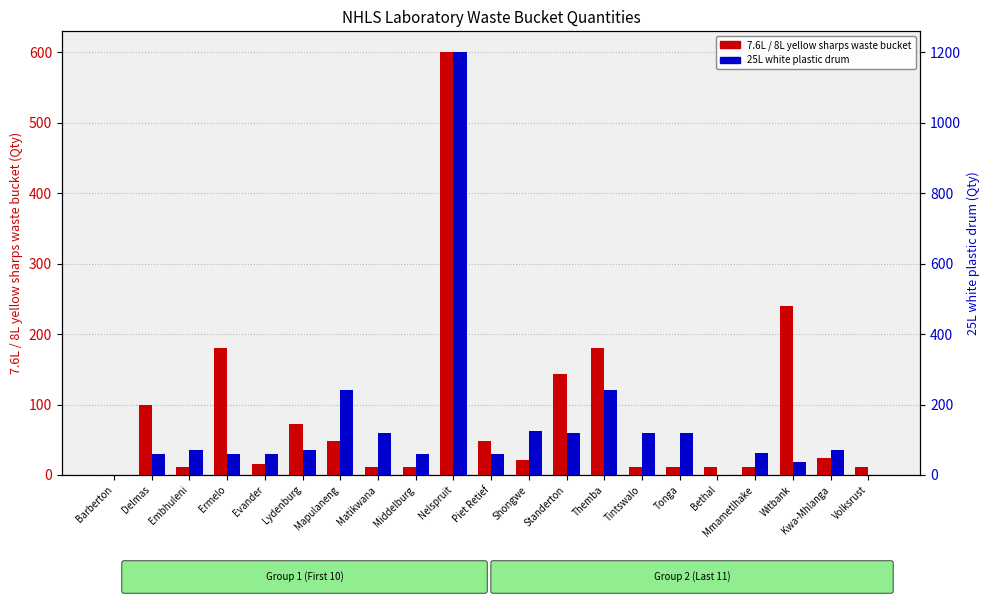

The value of 25L white plastic drum at Tintswalo is 120. True or false?

True